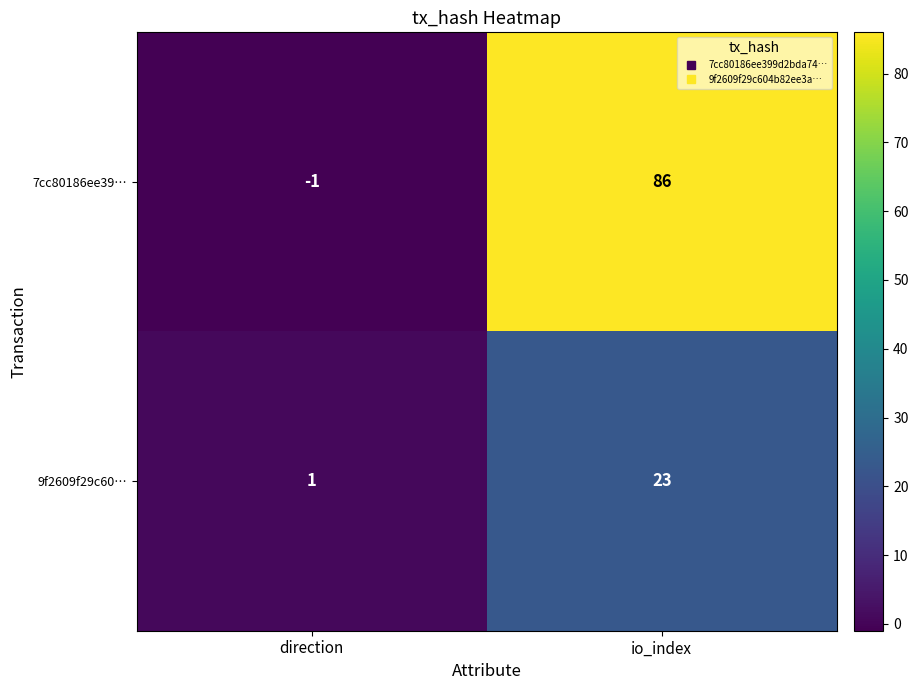

How many distinct data groups are displayed?

2